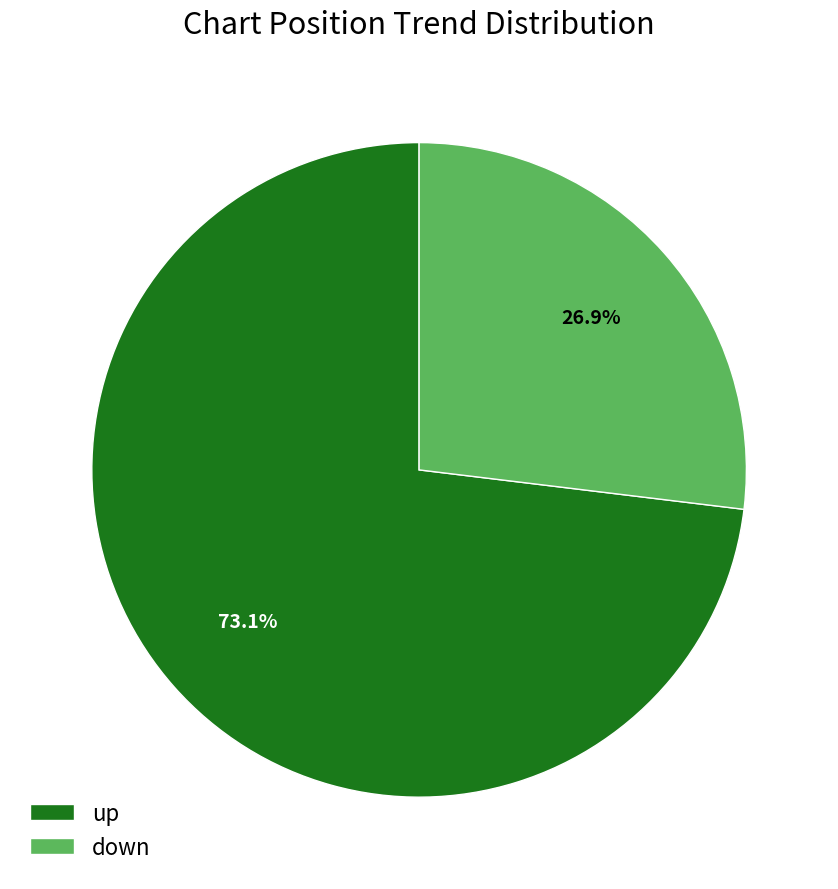

What is the largest slice in the pie chart?

up